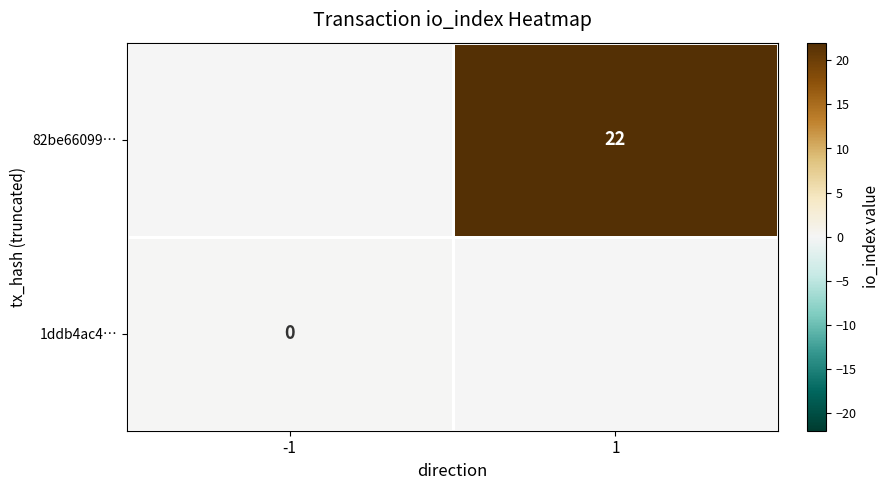

The value of 82be66099… at 1 is 22. True or false?

True